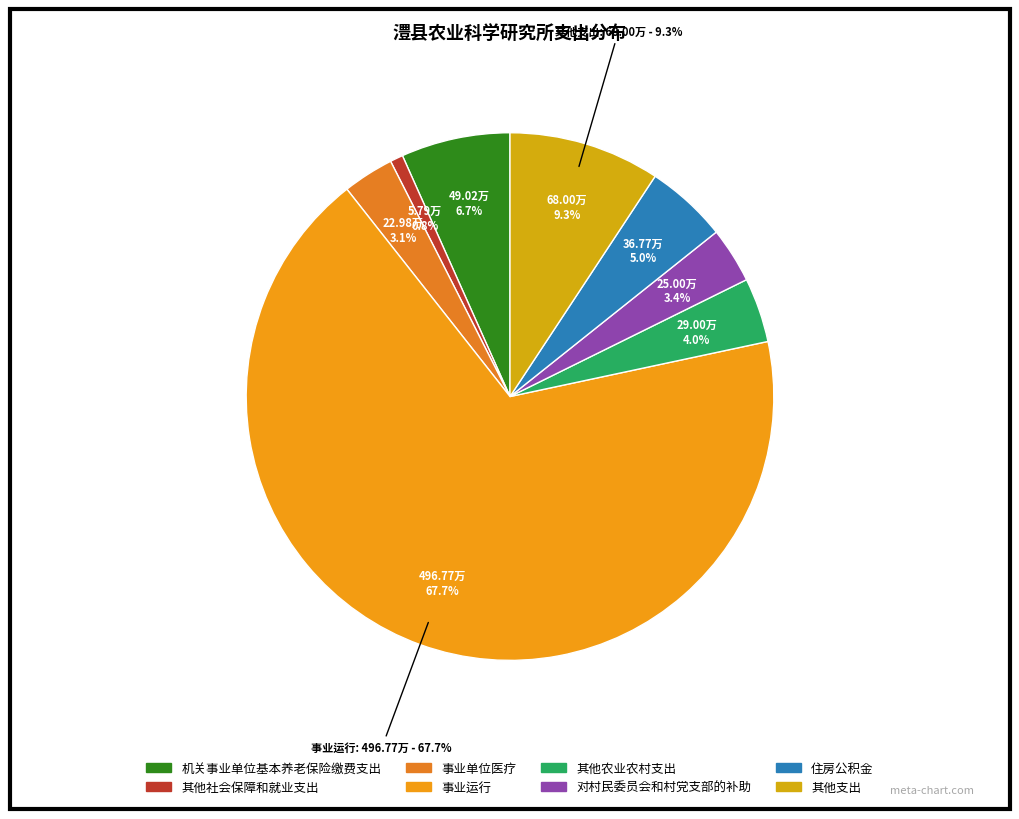

Which has a higher value, 对村民委员会和村党支部的补助 or 事业单位医疗?

对村民委员会和村党支部的补助